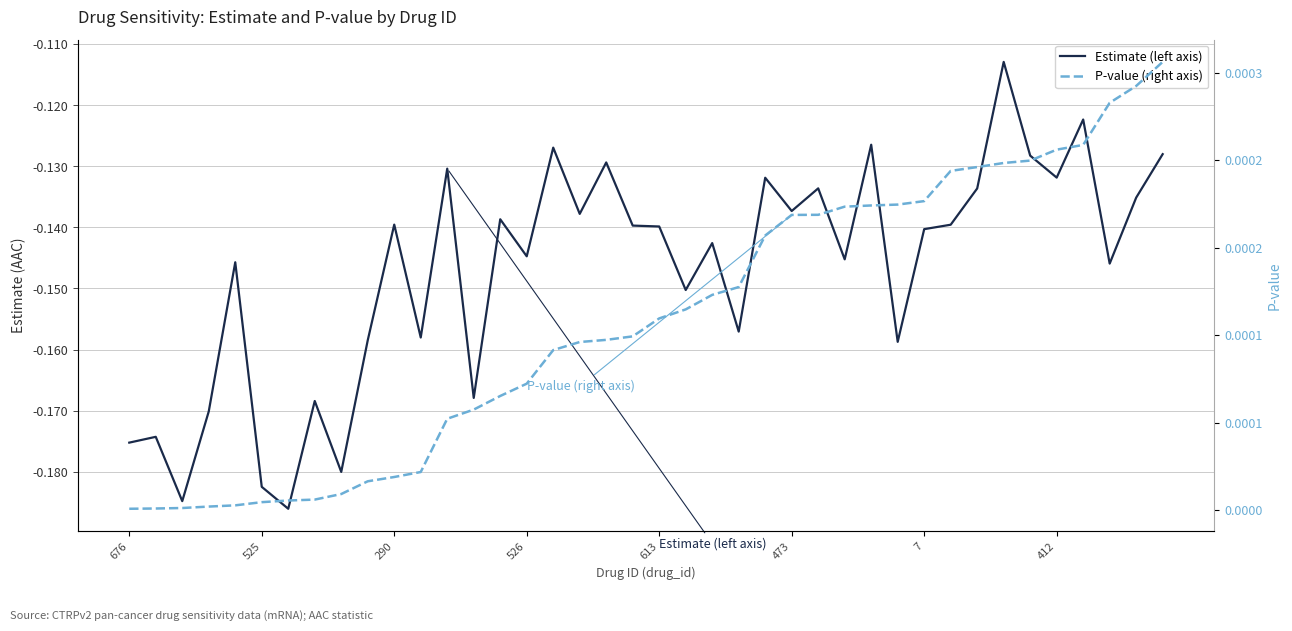

Which category has the highest value across all series?

39